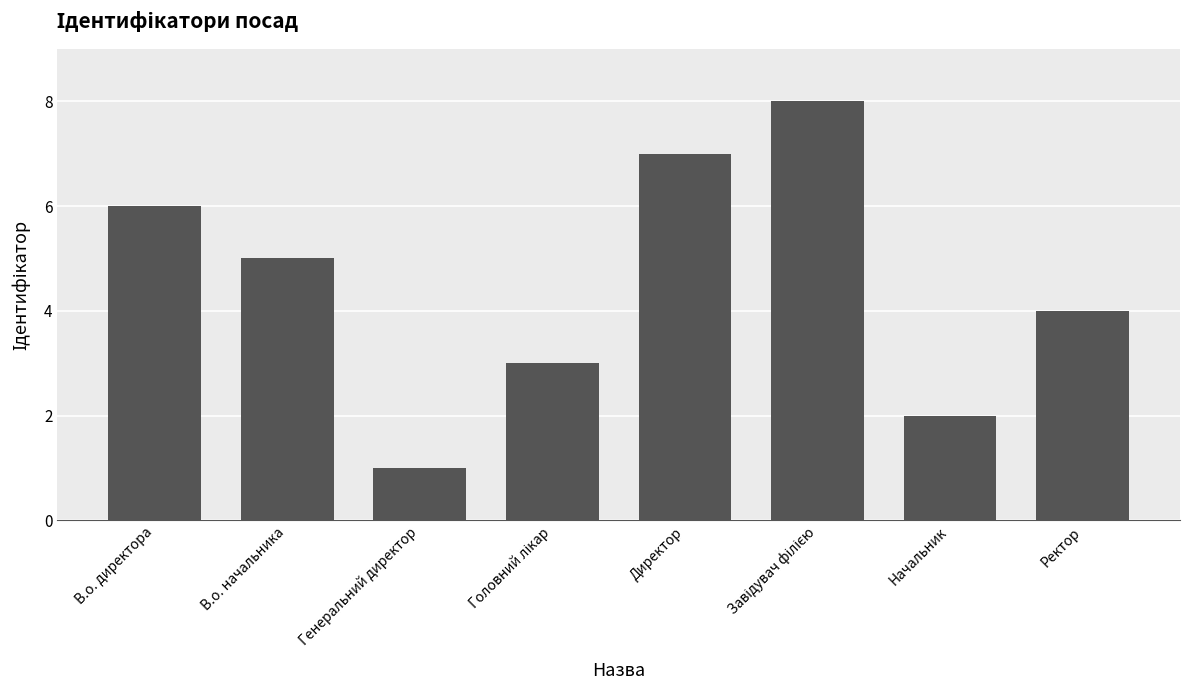

Between Ректор and Генеральний директор, which is larger?

Ректор